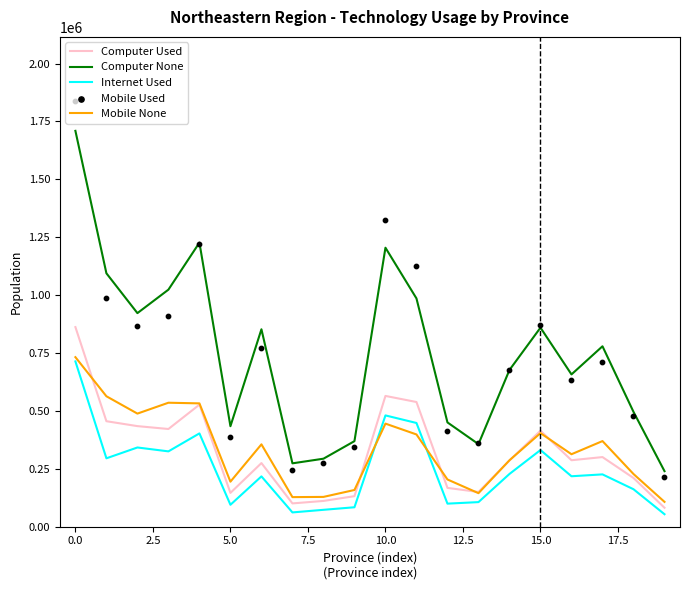

What is the lowest value of the Mobile None series?

107338